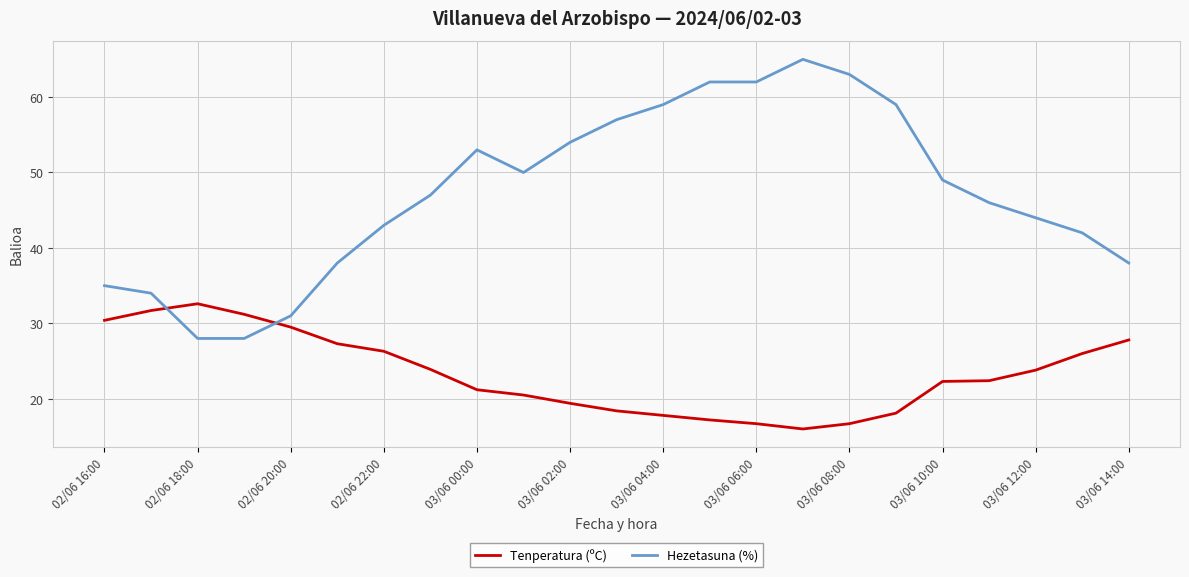

Which series has the largest total across all categories?

Hezetasuna (%)